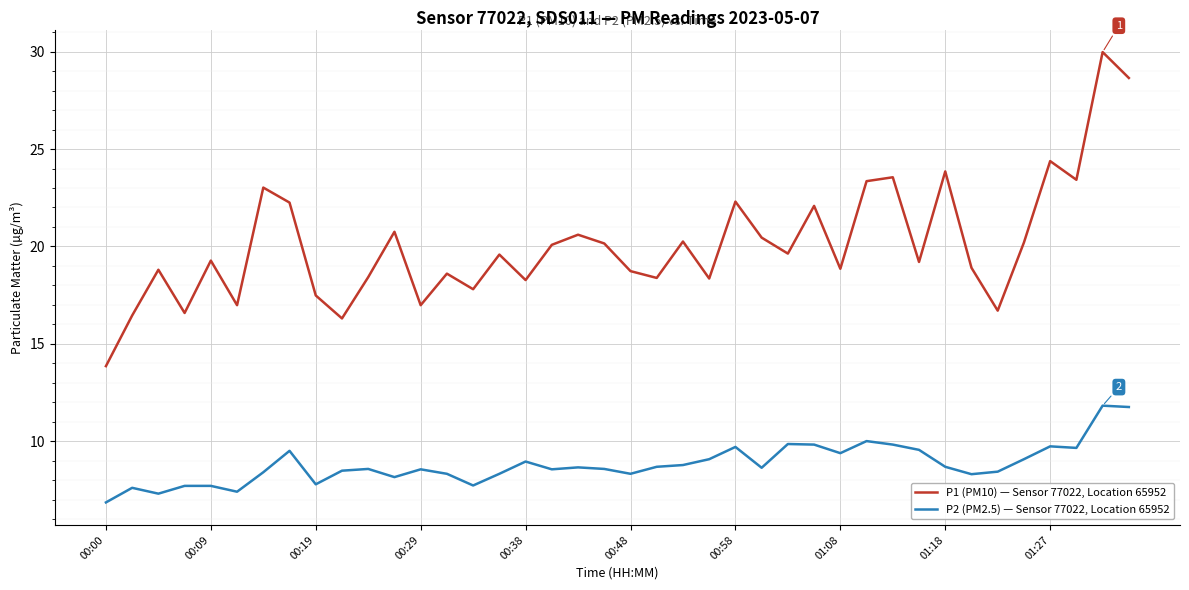

How many distinct data groups are displayed?

2